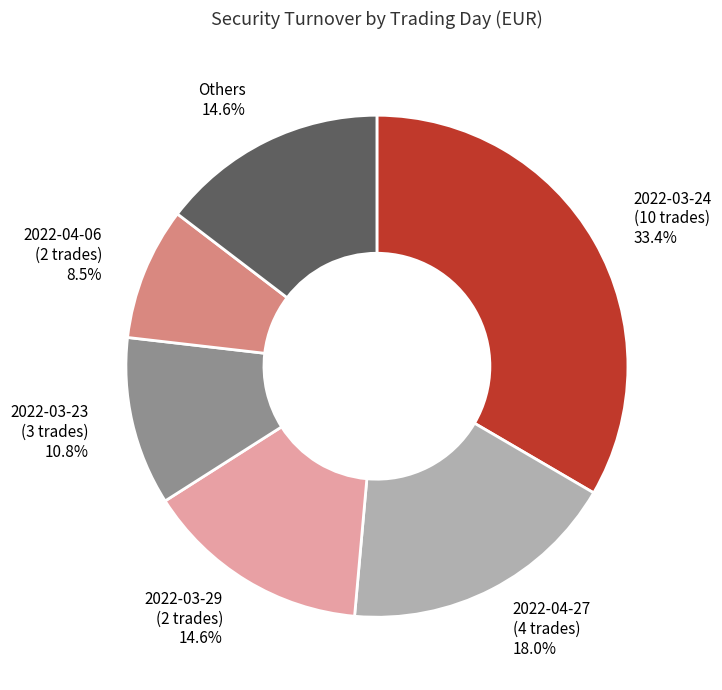

Which slice is the smallest?

2022-04-06 (2 trades) 8.5%